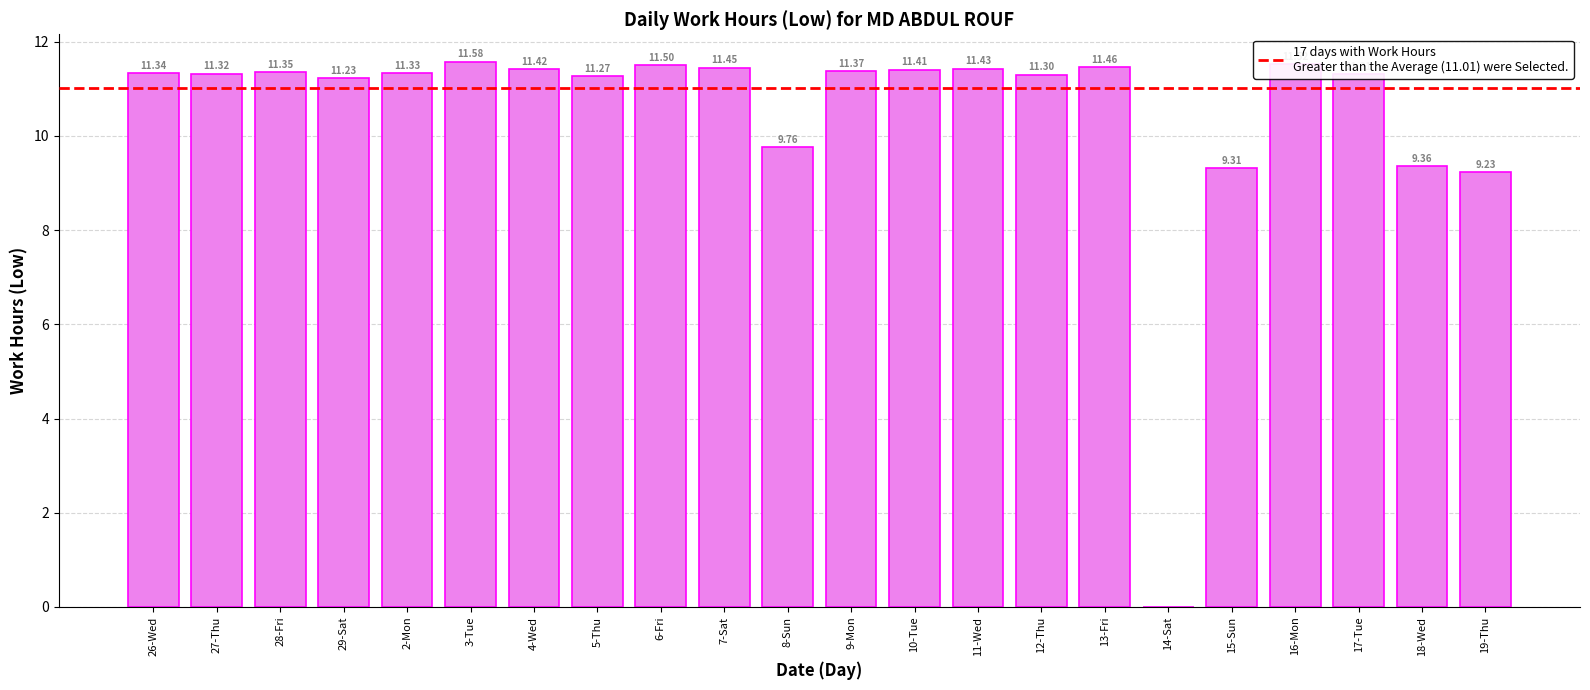

True or false: the data shows 14.9 at 12-Thu.

False